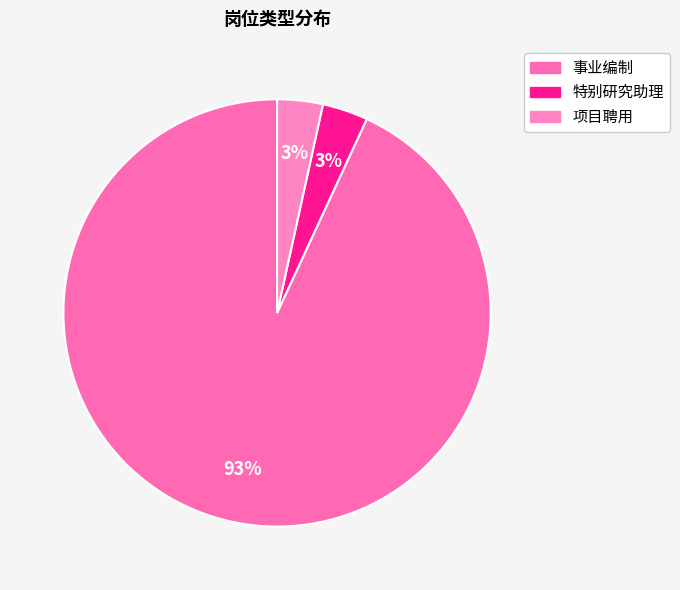

What percentage do 项目聘用 and 事业编制 together represent?

96.6%